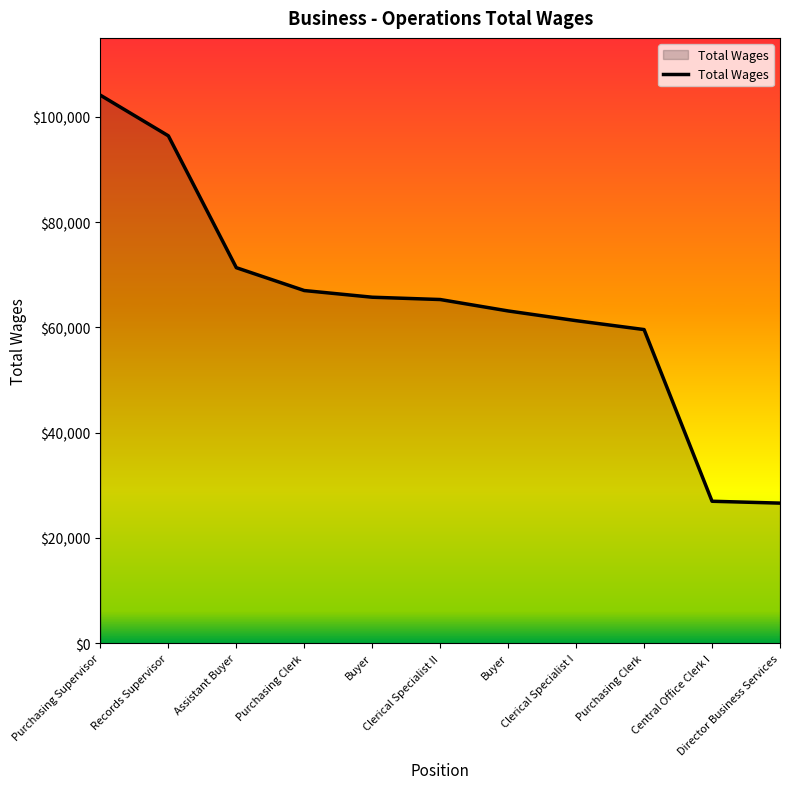

Is it true that the value at Clerical Specialist II is 65301?

True